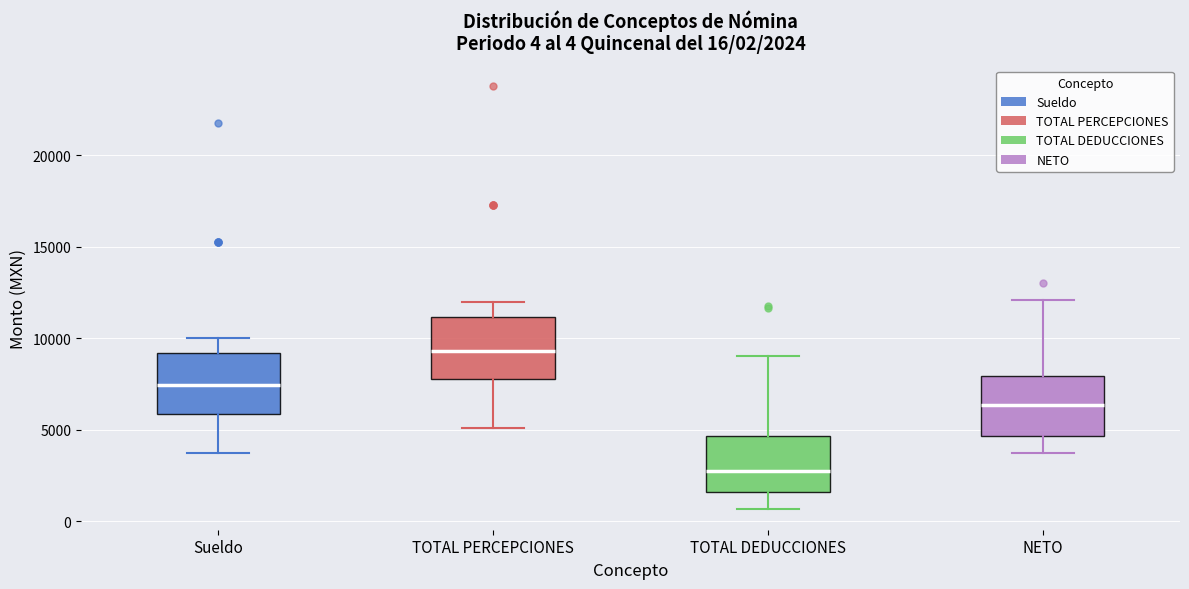

Which box's median line is the highest?

TOTAL PERCEPCIONES